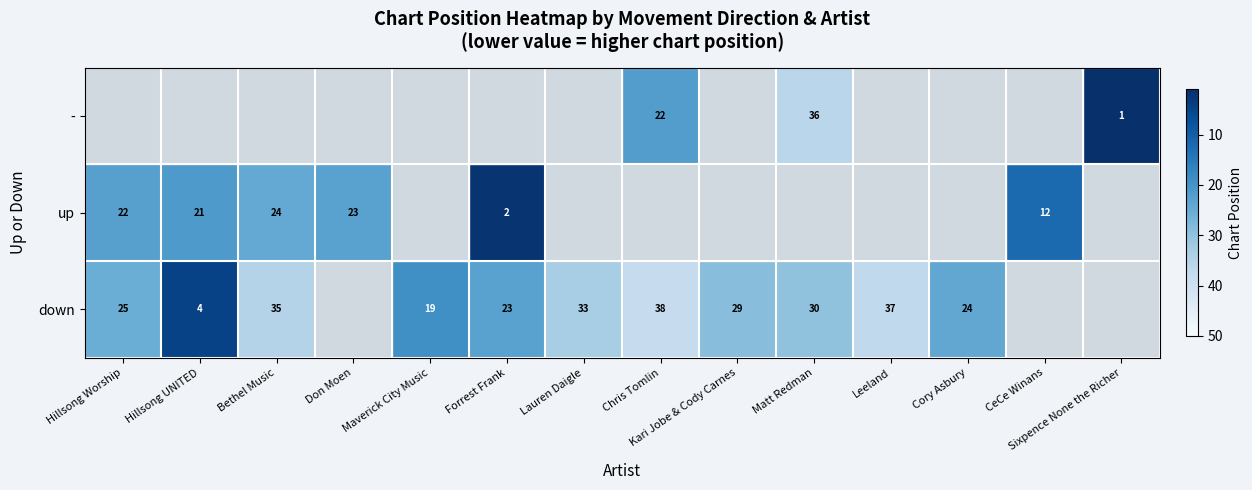

How many categories are shown in the chart?

14